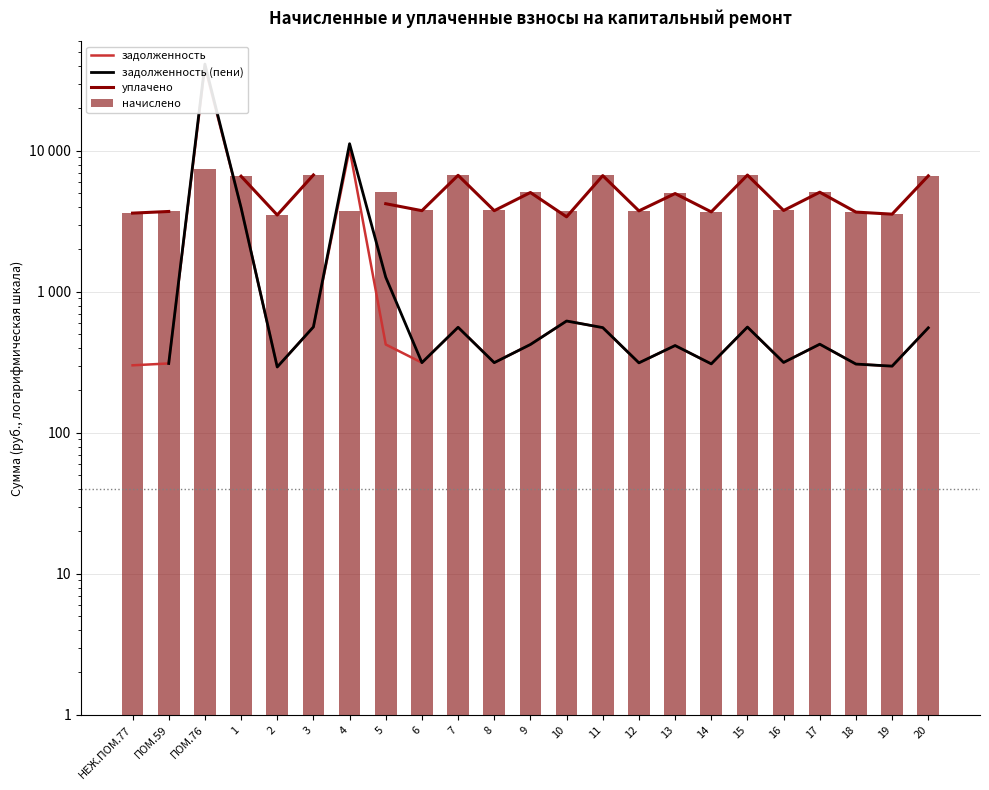

What are all the series names shown in the legend?

задолженность, задолженность (пени), уплачено, начислено